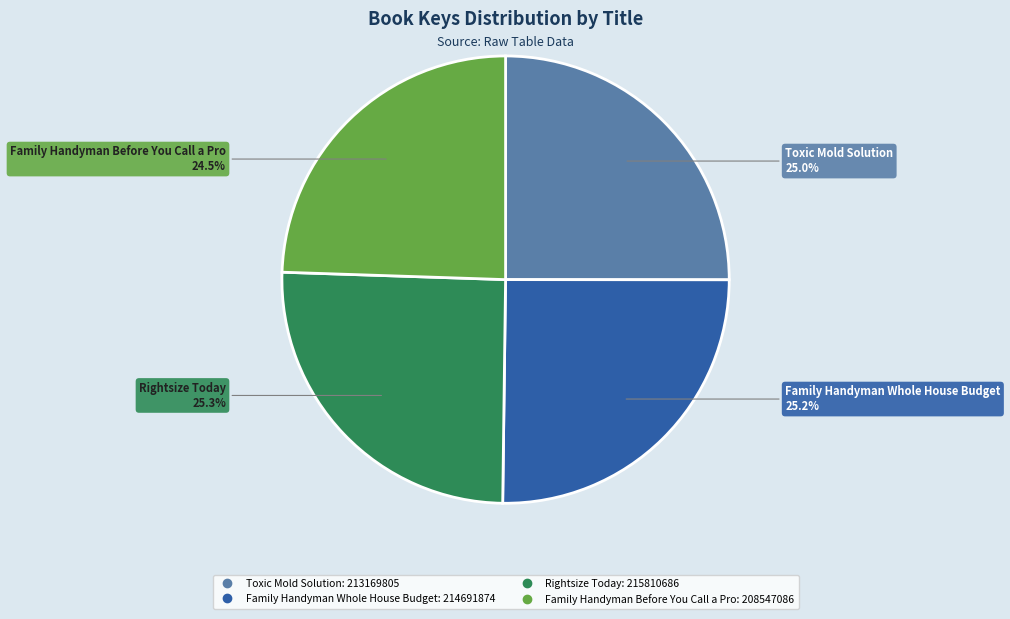

How many segments does this pie chart have?

4